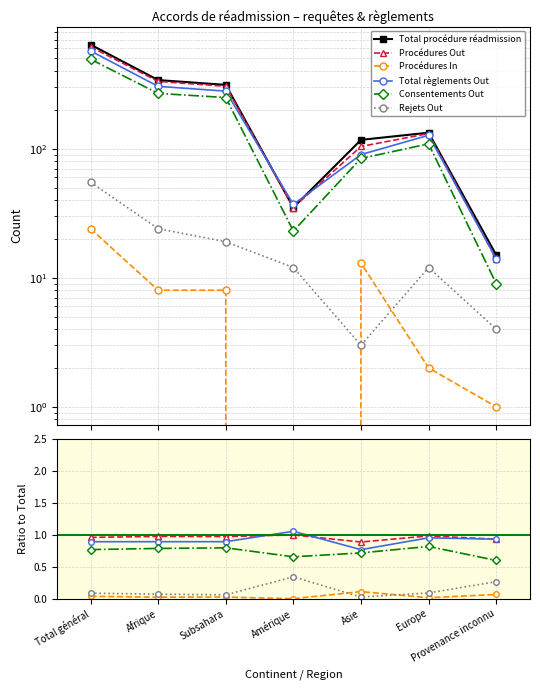

In Procédures In, how many points are higher than both neighbors (excluding endpoints)?

2